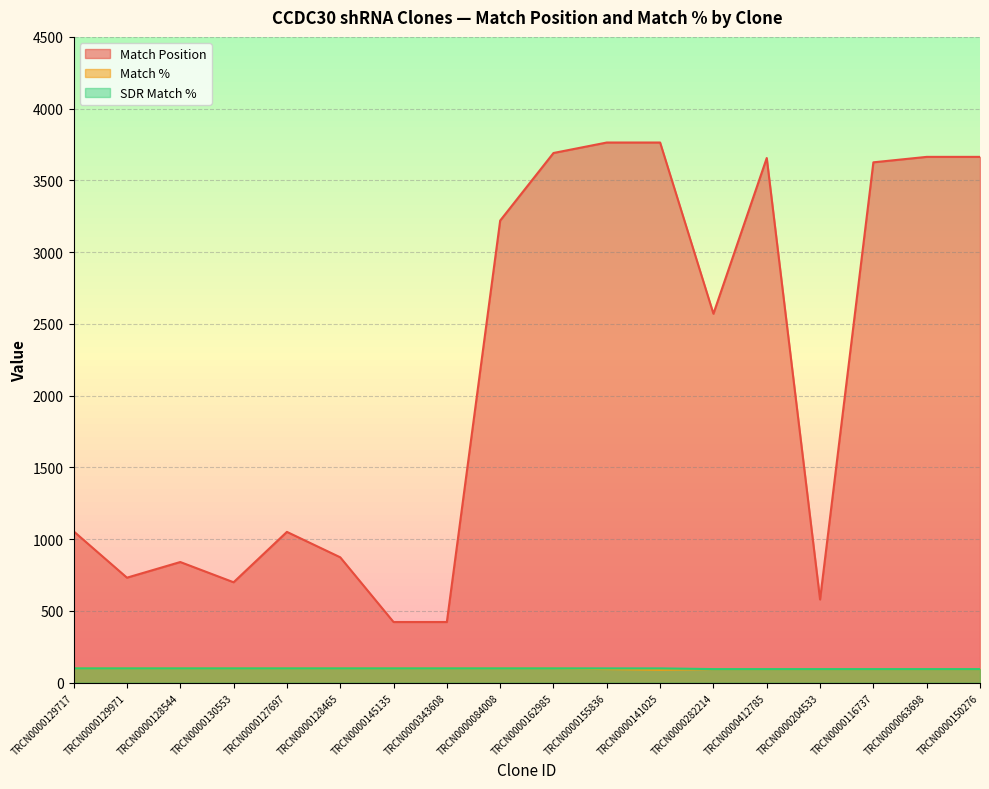

Which category has the lowest value across all series?

TRCN0000141025